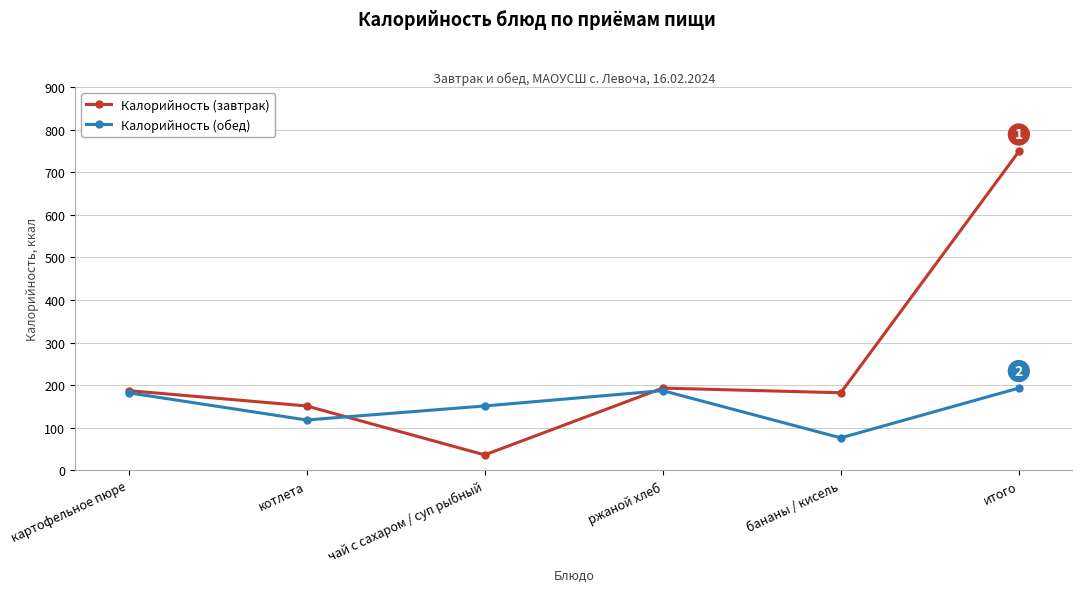

In Калорийность (обед), how many points are higher than both neighbors (excluding endpoints)?

1